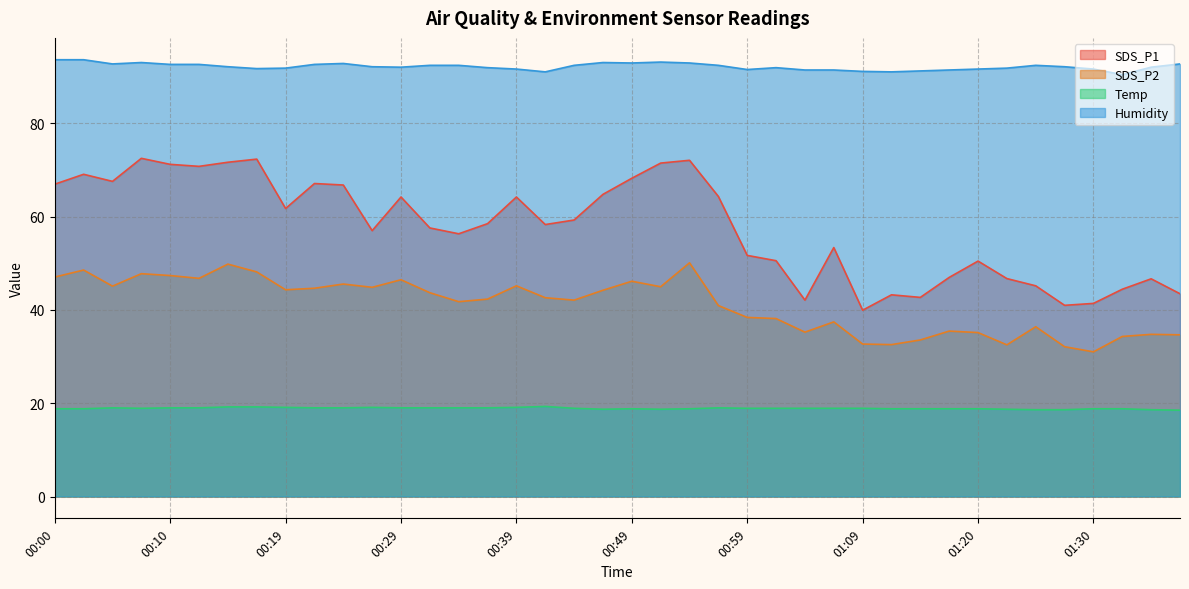

Reading left to right, list all the values displayed in this chart.

SDS_P1: 66.9	69.0	67.5	72.5	71.2	70.8	71.6	72.3	61.7	67.1	66.8	57.0	64.2	57.5	56.3	58.5	64.2	58.3	59.2	64.8	68.2	71.5	72.0	64.3	51.7	50.5	42.1	53.4	39.9	43.2	42.7	47.0	50.5	46.7	45.1	41.0	41.4	44.4	46.6	43.5
SDS_P2: 47.0	48.5	45.1	47.8	47.4	46.8	49.8	48.1	44.3	44.6	45.5	44.8	46.5	43.7	41.8	42.3	45.1	42.6	42.1	44.2	46.1	45.0	50.1	40.9	38.4	38.1	35.2	37.4	32.7	32.5	33.5	35.5	35.1	32.5	36.4	32.1	31.0	34.3	34.8	34.6
Temp: 18.8	18.8	19.0	18.9	19.0	19.0	19.2	19.2	19.1	19.0	19.0	19.1	19.0	19.0	19.0	19.0	19.1	19.3	18.9	18.7	18.8	18.7	18.8	19.0	18.9	18.9	18.9	18.9	18.9	18.8	18.8	18.8	18.8	18.7	18.6	18.6	18.8	18.8	18.6	18.5
Humidity: 93.6	93.6	92.7	93.0	92.6	92.6	92.1	91.7	91.8	92.6	92.8	92.1	92.0	92.4	92.4	91.9	91.6	91.0	92.4	93.0	92.9	93.1	92.9	92.4	91.5	91.9	91.4	91.4	91.1	91.0	91.2	91.4	91.6	91.8	92.4	92.1	91.6	90.4	92.0	92.7